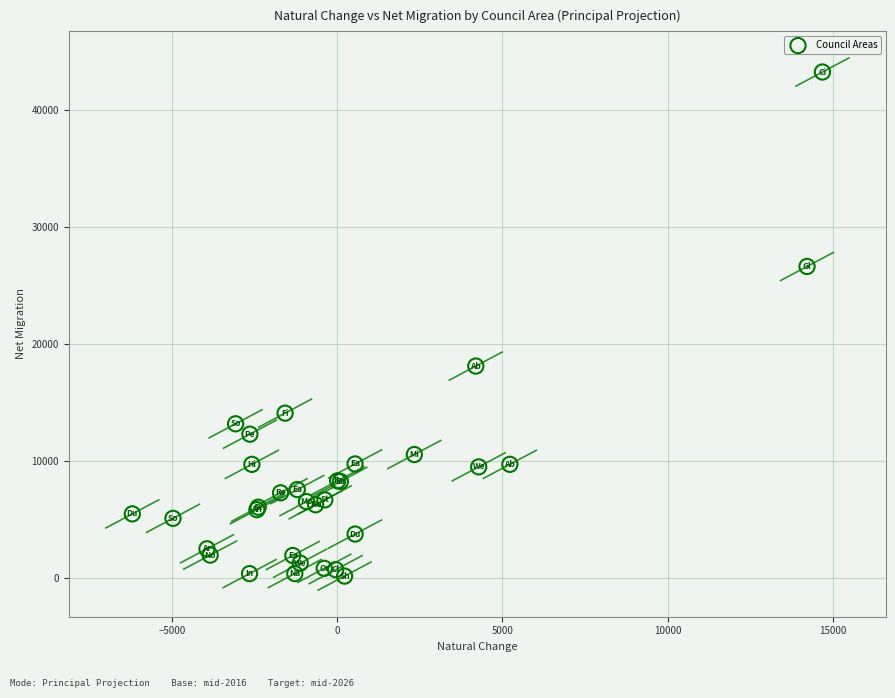

What Y value in the scatter plot is closest to 21707?

18112